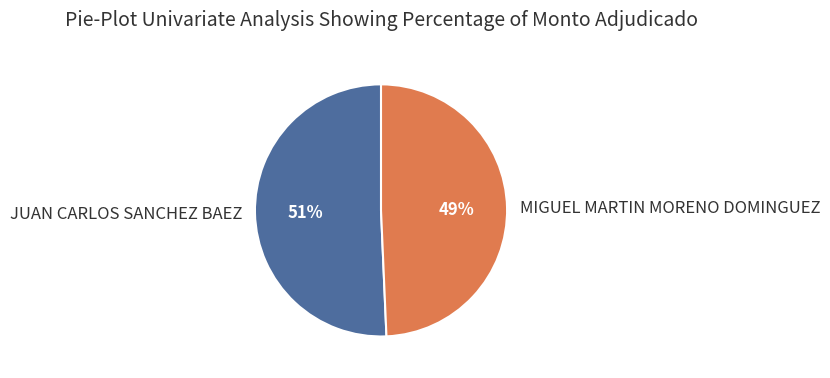

To the nearest percent, what is the average slice percentage?

50%